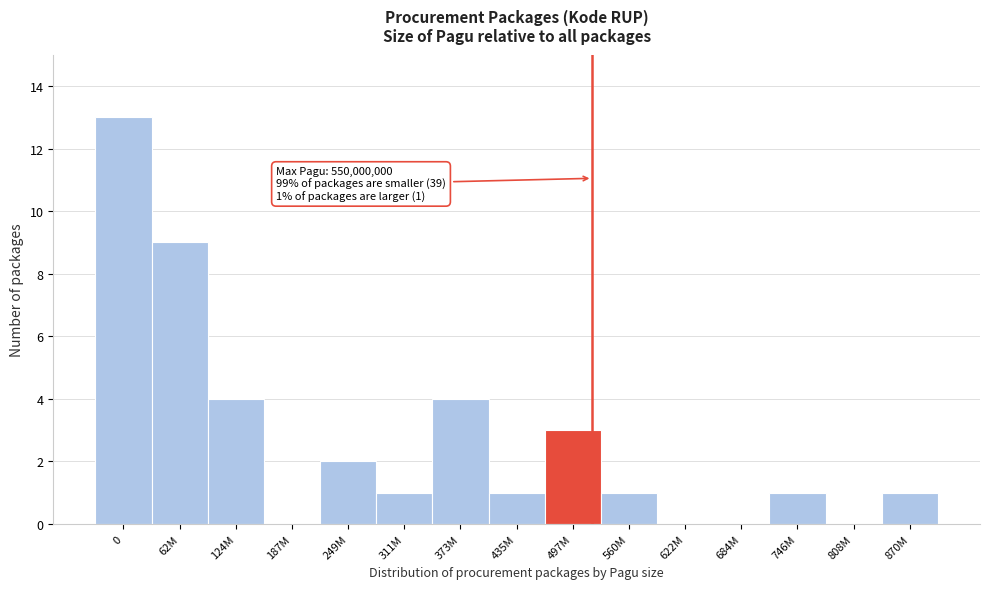

Reading left to right, extract all data points from this chart.

0=13	62M=9	124M=4	187M=0	249M=2	311M=1	373M=4	435M=1	497M=3	560M=1	622M=0	684M=0	746M=1	808M=0	870M=1